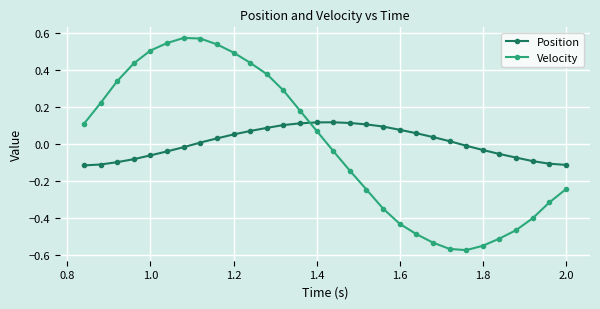

What are all the series names shown in the legend?

Position, Velocity